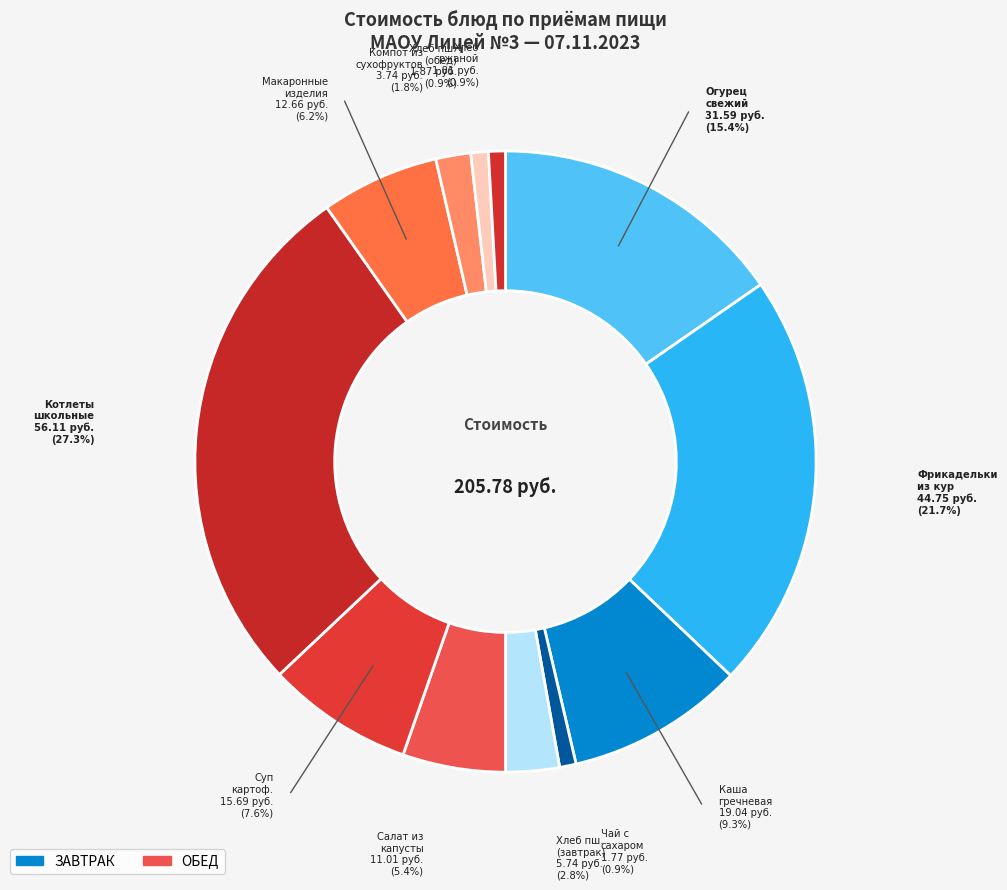

Is it true that КОМПОТ ИЗ СМЕСИ СУХОФРУКТОВ is 11% of the pie?

False